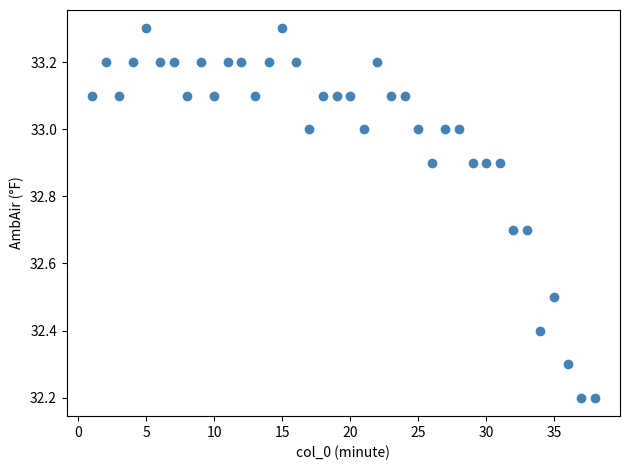

What is the range of X values (max minus min)?

37.0